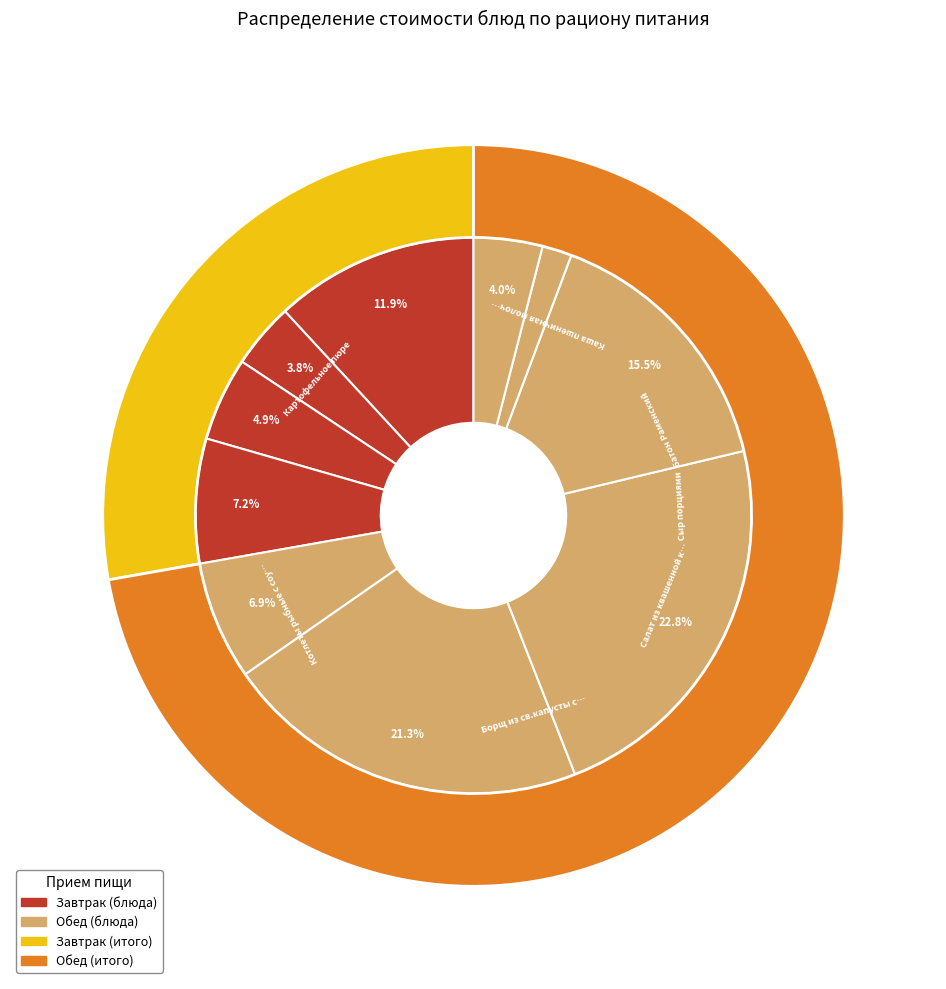

What percentage is NOT represented by Чай с лимоном?

96.2%